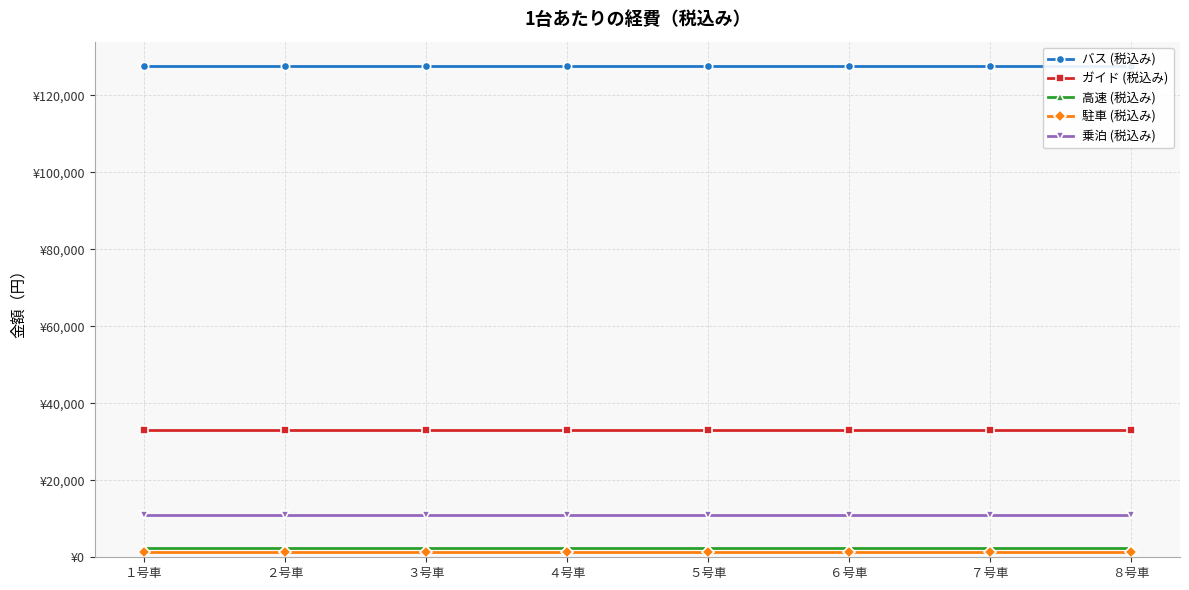

True or false: 駐車 (税込み) and バス (税込み) intersect in this chart.

False